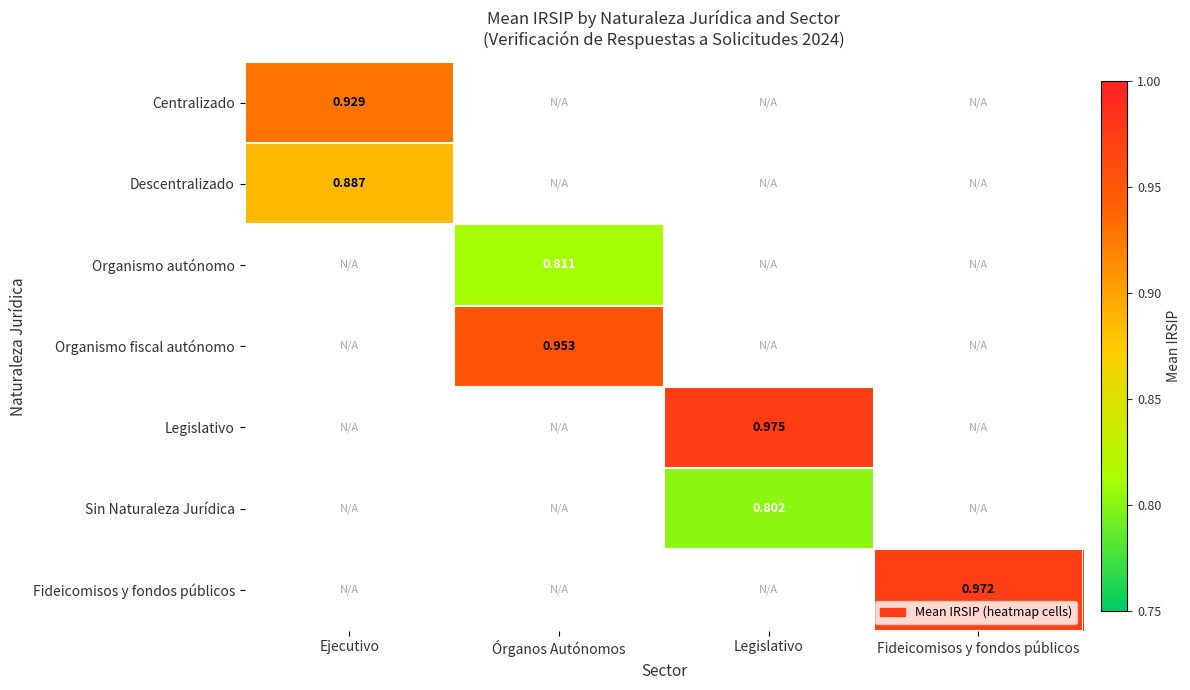

Where is Descentralizado nearest to the value 0?

Ejecutivo